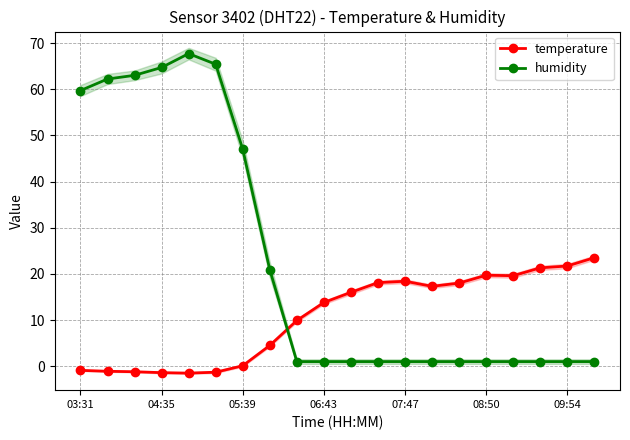

True or false: temperature has more than 0 interior local peaks.

True